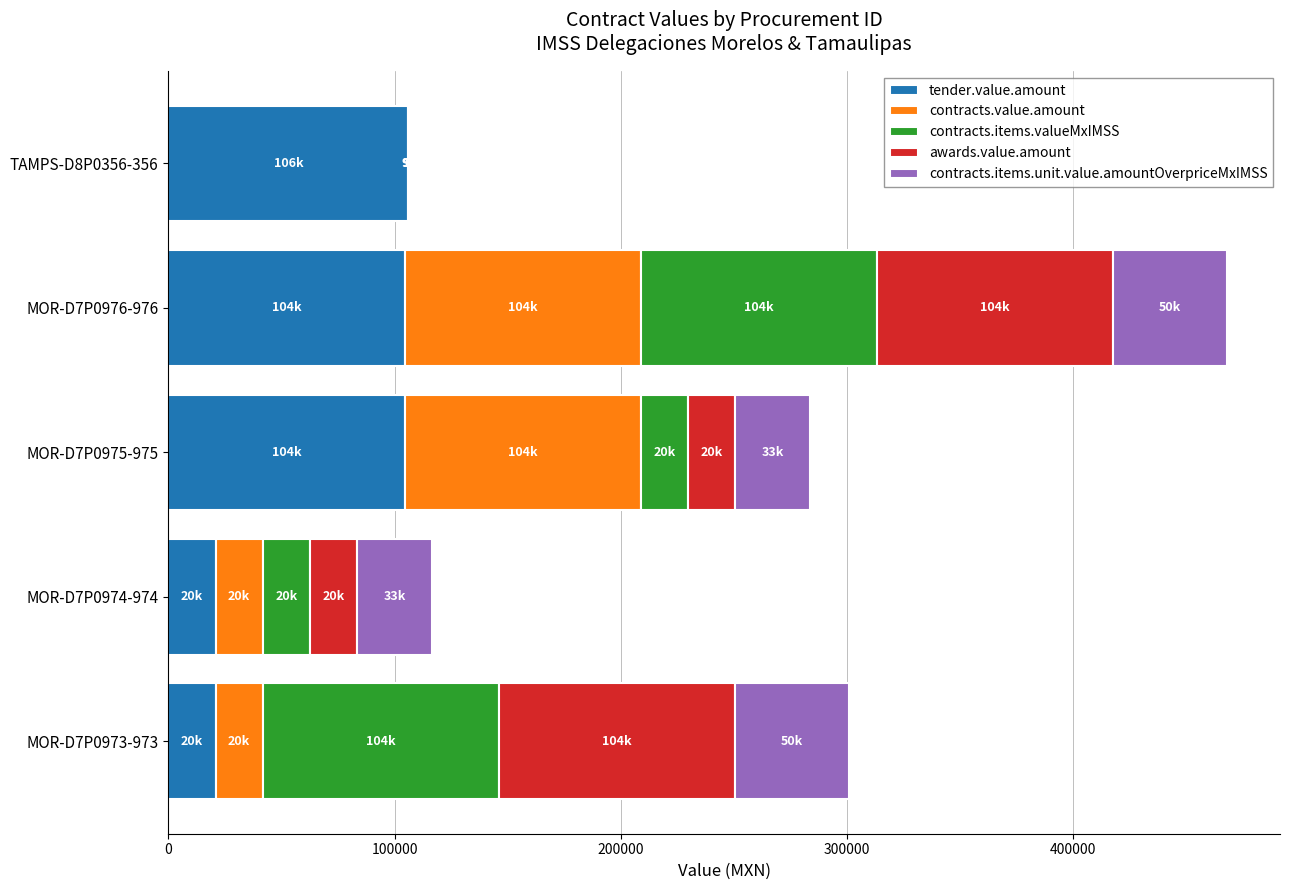

The value of tender.value.amount at TAMPS-D8P0356-356 is 173267.0. True or false?

False